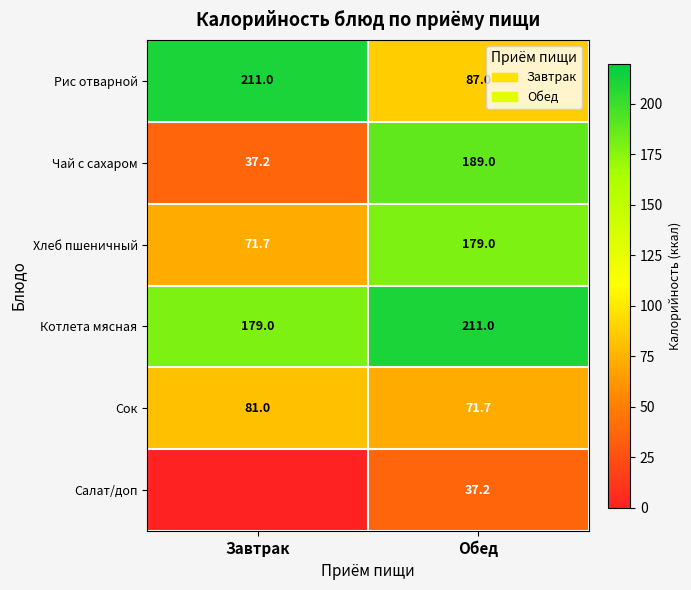

True or false: Чай с сахаром has a value of 62.0 at Завтрак.

False